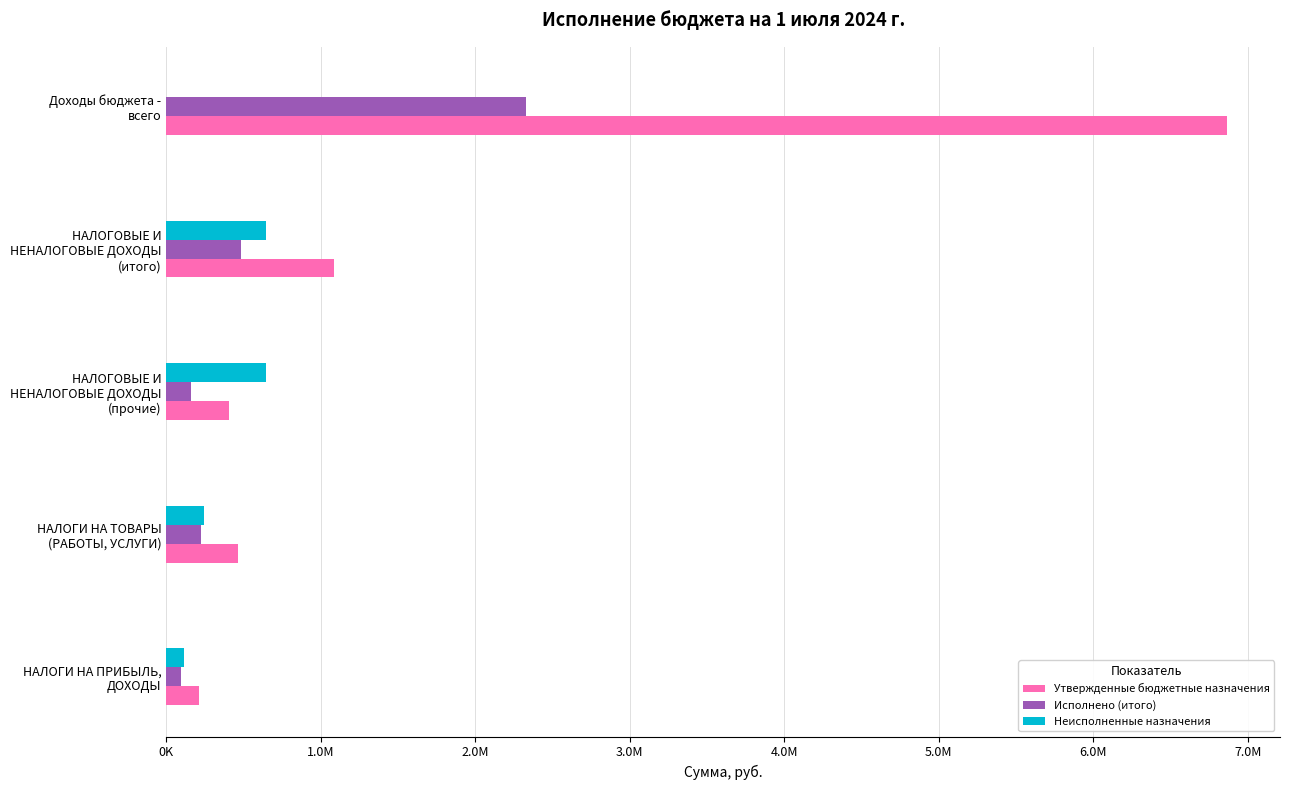

What are all the series names shown in the legend?

Утвержденные бюджетные назначения, Исполнено (итого), Неисполненные назначения